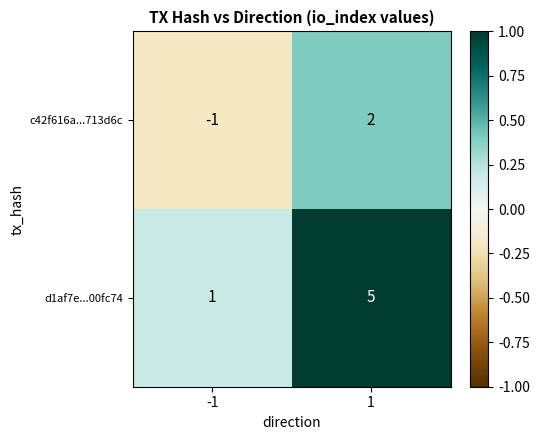

Rank the series at 1 from highest to lowest value.

d1af7e...00fc74, c42f616a...713d6c